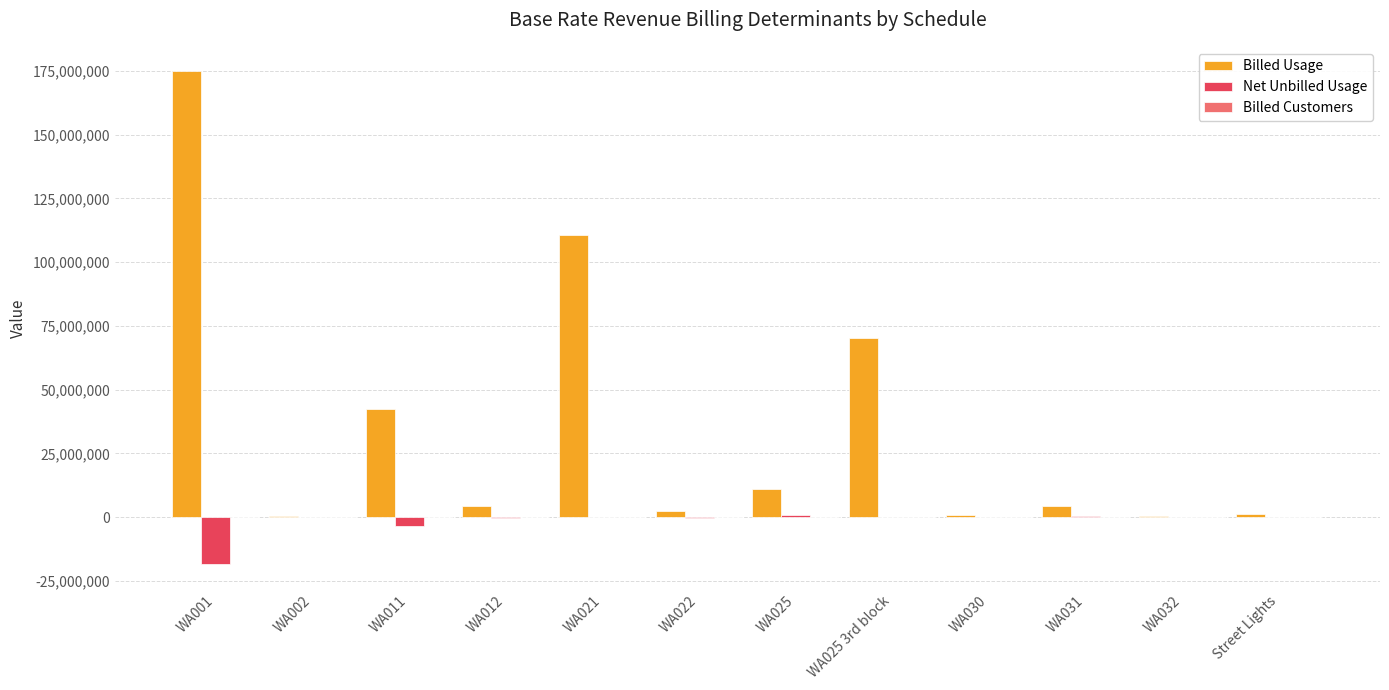

What is the sum of all Billed Usage values?

423826047